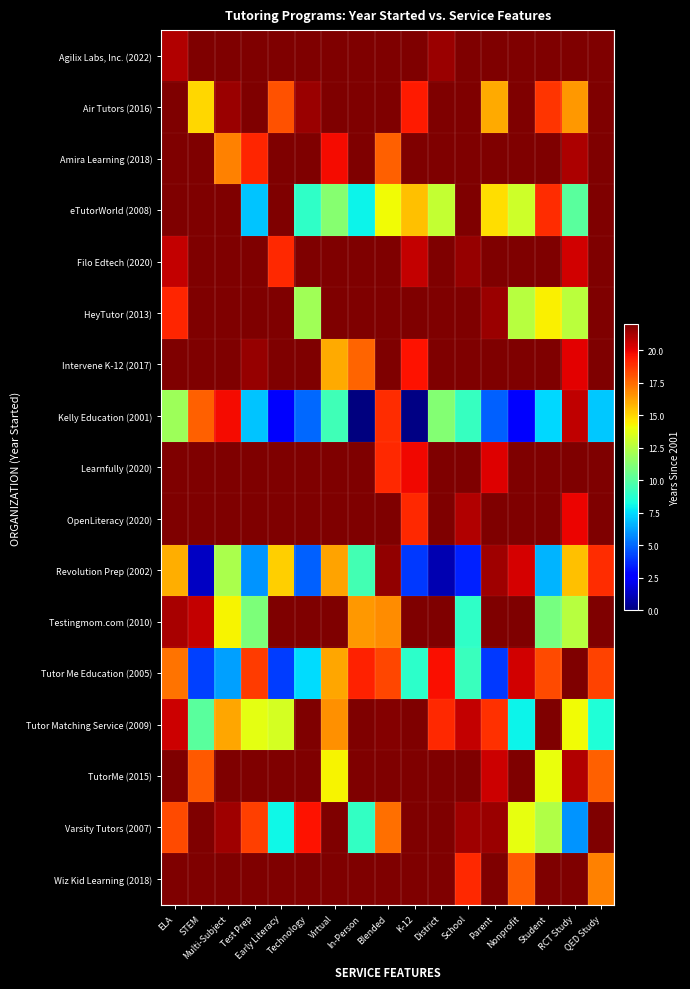

What is the total value across all series at ELA?

402.1